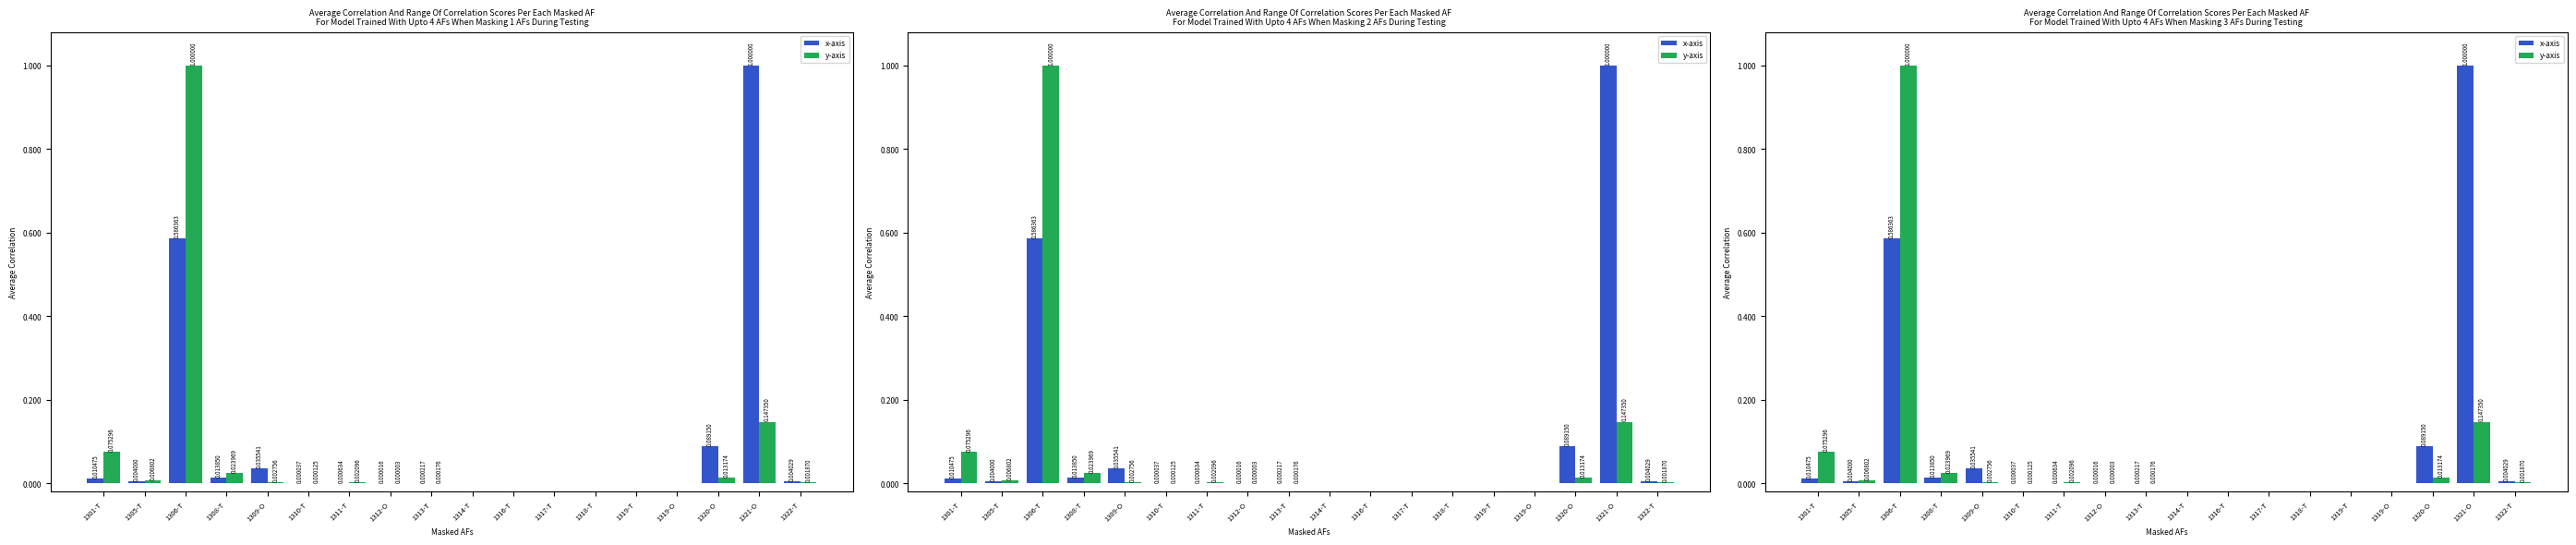

Reading right to left, list all the values displayed in this chart.

x-axis: 1322-T=0.0	1321-O=1.0	1320-O=0.1	1319-O=0.0	1319-T=0.0	1318-T=0.0	1317-T=0.0	1316-T=0.0	1314-T=0.0	1313-T=0.0	1312-O=0.0	1311-T=0.0	1310-T=0.0	1309-O=0.0	1308-T=0.0	1306-T=0.6	1305-T=0.0	1301-T=0.0
y-axis: 1322-T=0.0	1321-O=0.1	1320-O=0.0	1319-O=0.0	1319-T=0.0	1318-T=0.0	1317-T=0.0	1316-T=0.0	1314-T=0.0	1313-T=0.0	1312-O=0.0	1311-T=0.0	1310-T=0.0	1309-O=0.0	1308-T=0.0	1306-T=1.0	1305-T=0.0	1301-T=0.1